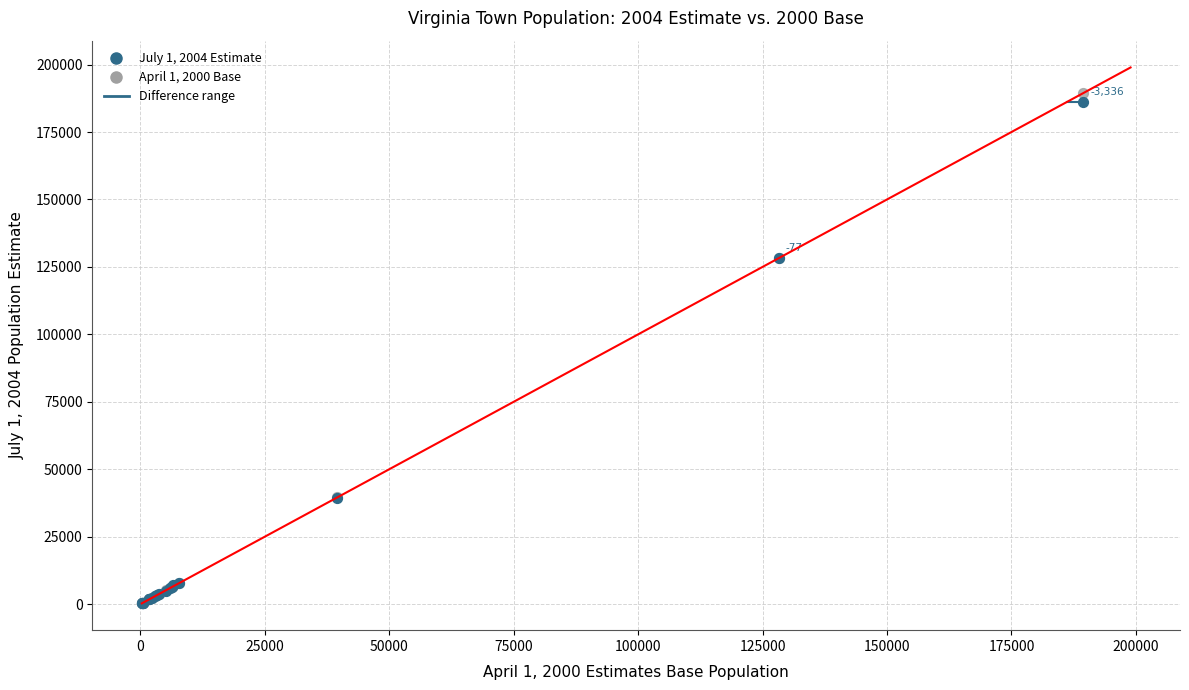

Which series reaches the maximum Y coordinate?

April 1, 2000 Base